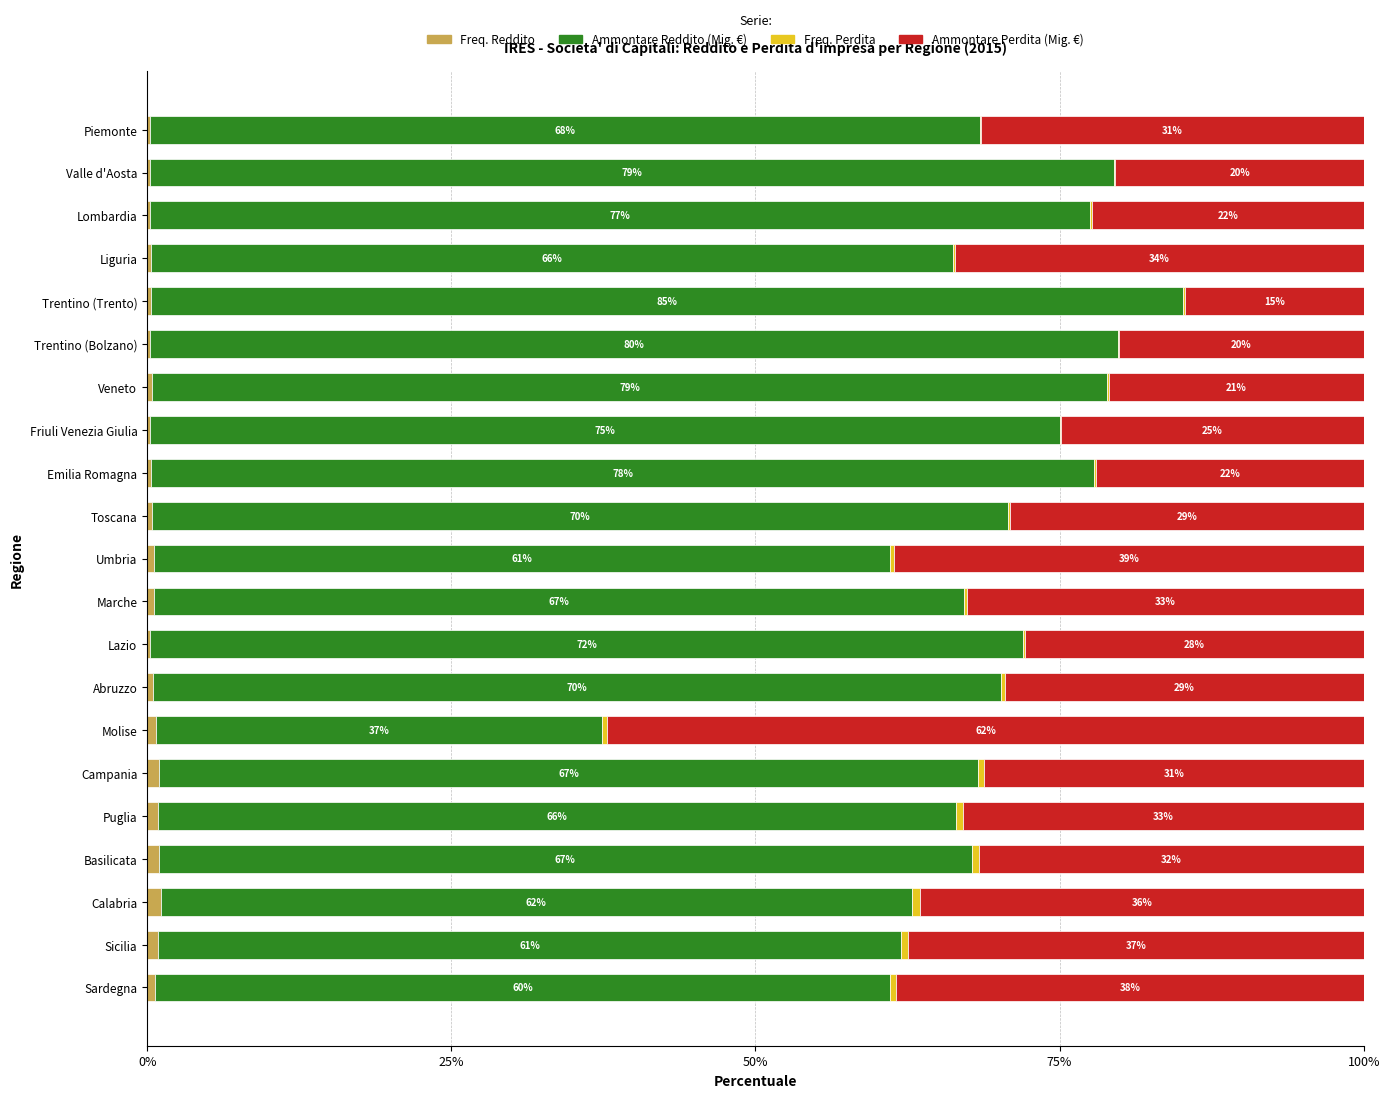

What is the total value across all series at Trentino (Trento)?

100.0